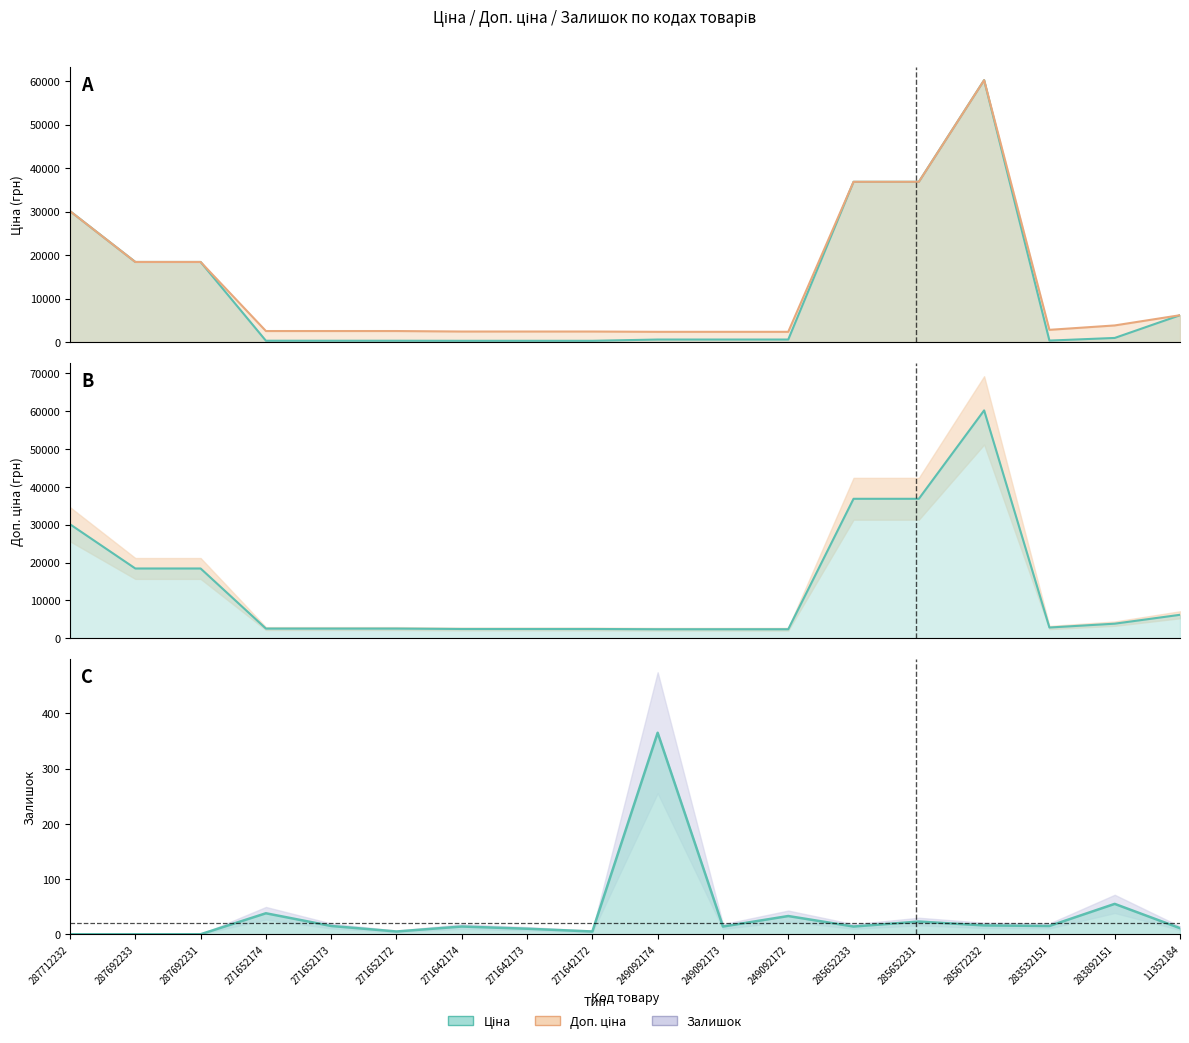

True or false: Доп. ціна and Ціна intersect in this chart.

False